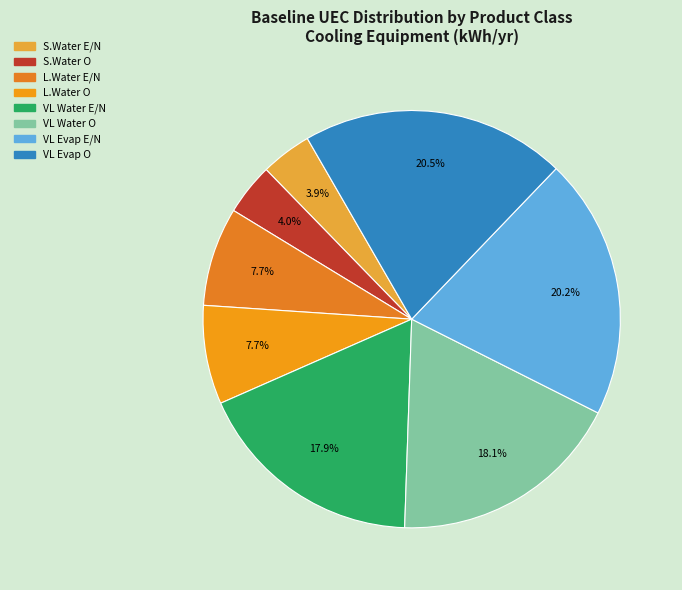

Does any single category account for the majority?

No